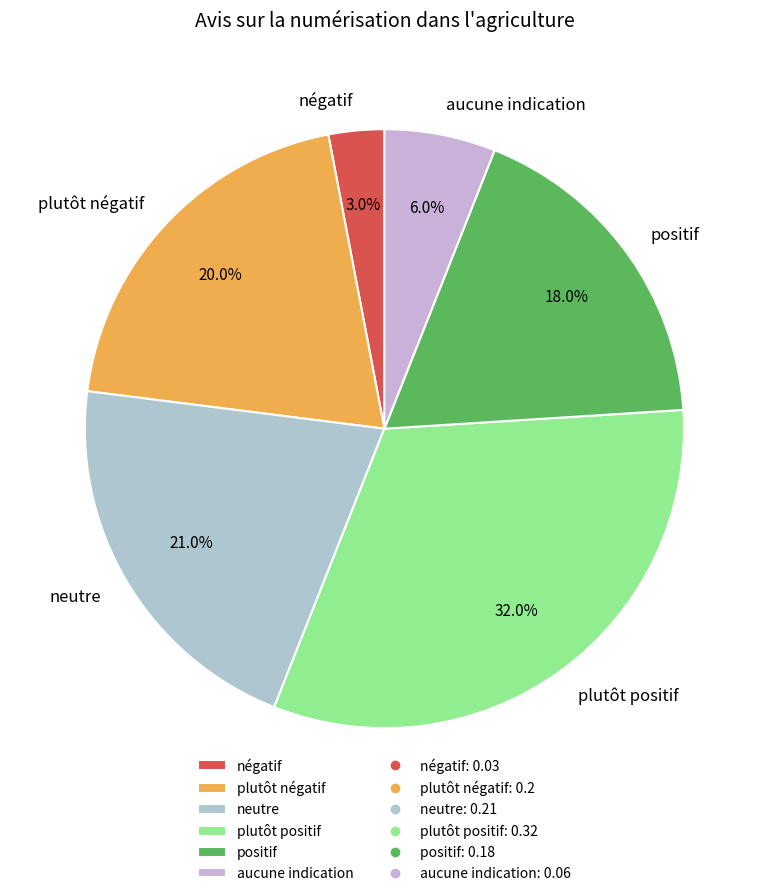

Count the number of slices in the pie.

6